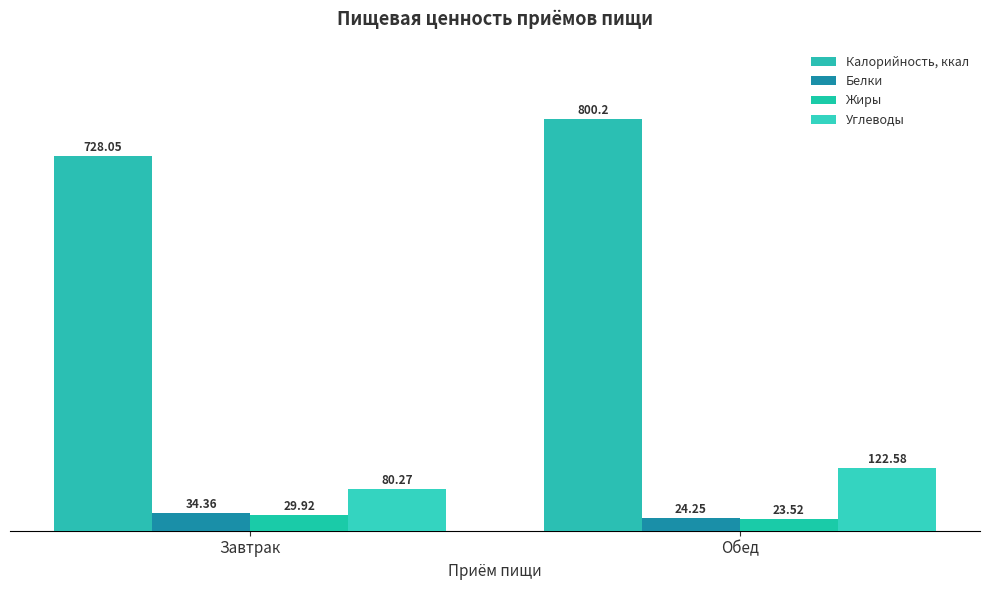

What is the value of the Жиры bar at the 1st from the left?

29.9